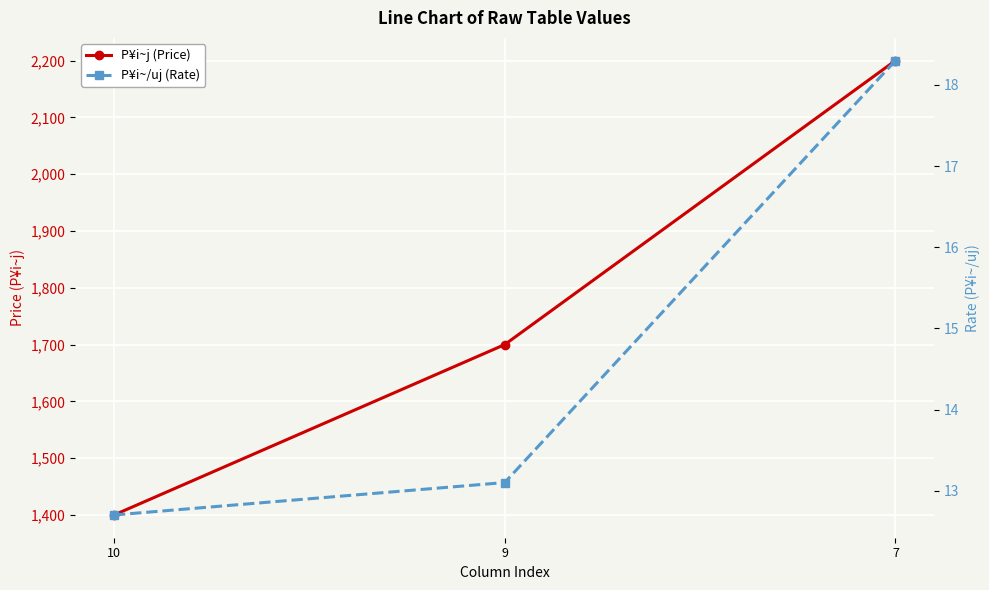

Which label corresponds to the largest value in the chart?

7